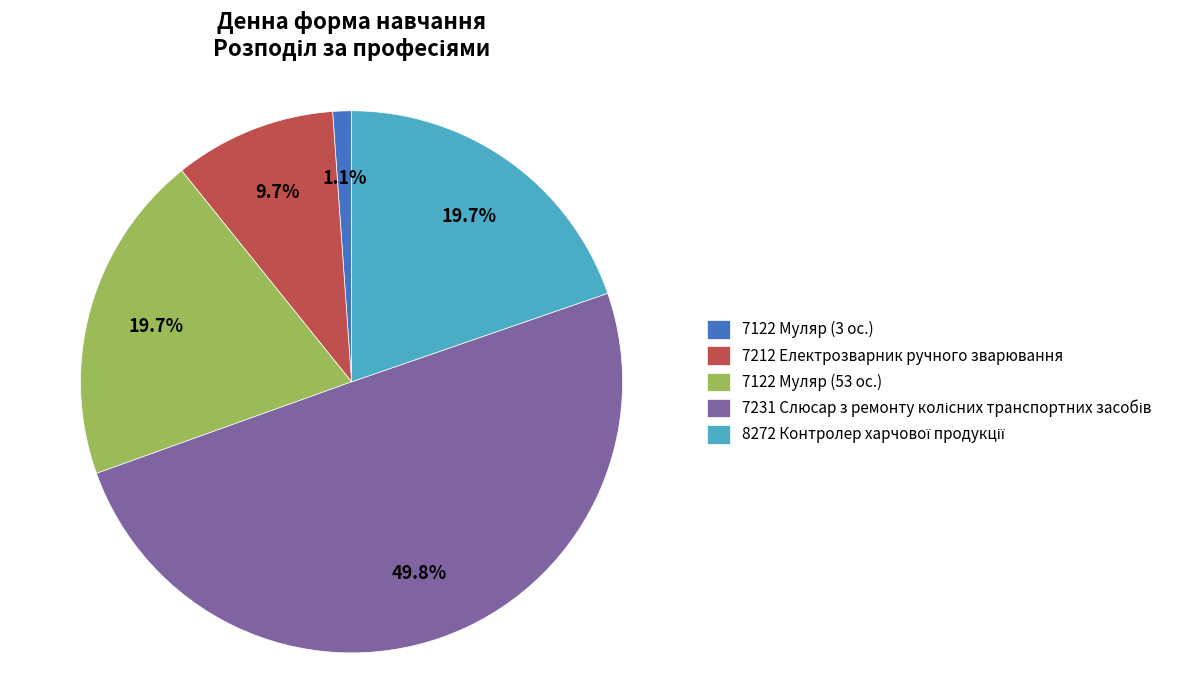

Which slice is the smallest?

7122 Муляр (3 ос.)